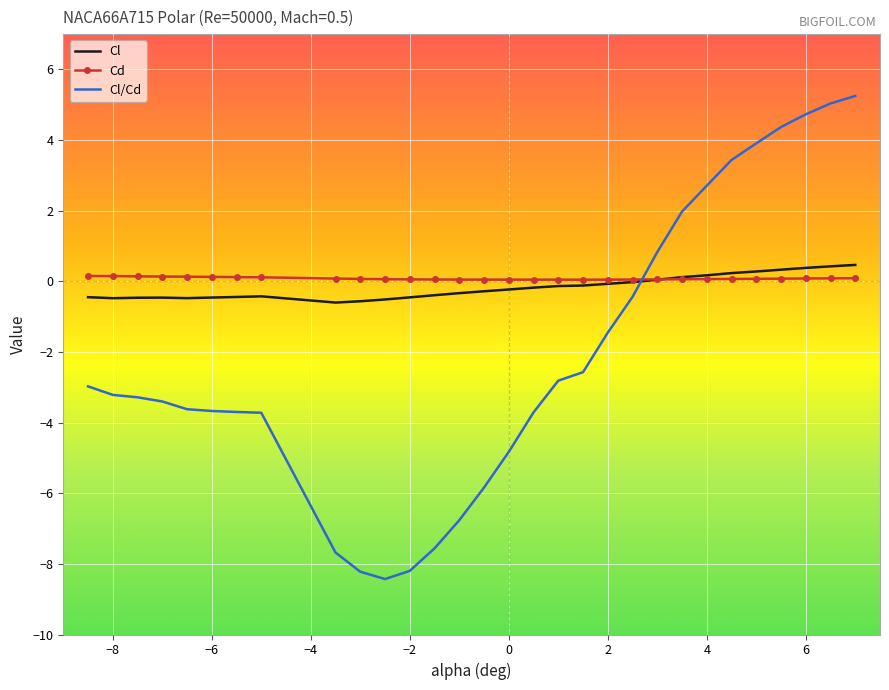

What are all the series names shown in the legend?

Cl, Cd, Cl/Cd